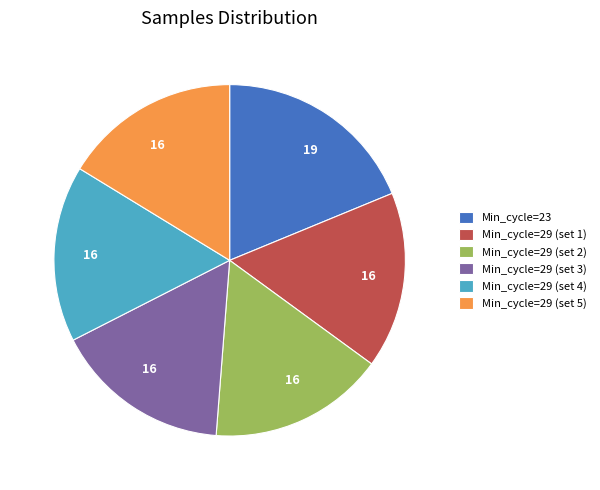

Is there any slice that represents more than half of the pie?

No